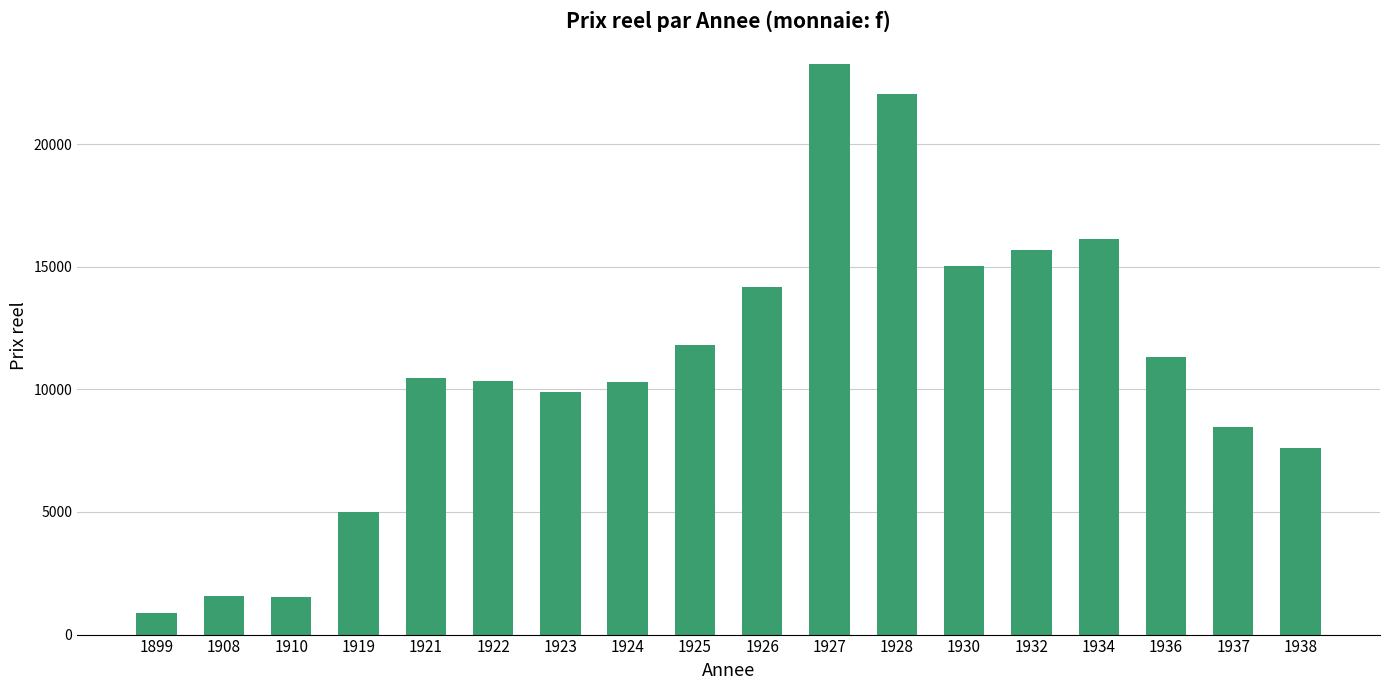

What is the maximum value shown in the chart?

23255.8